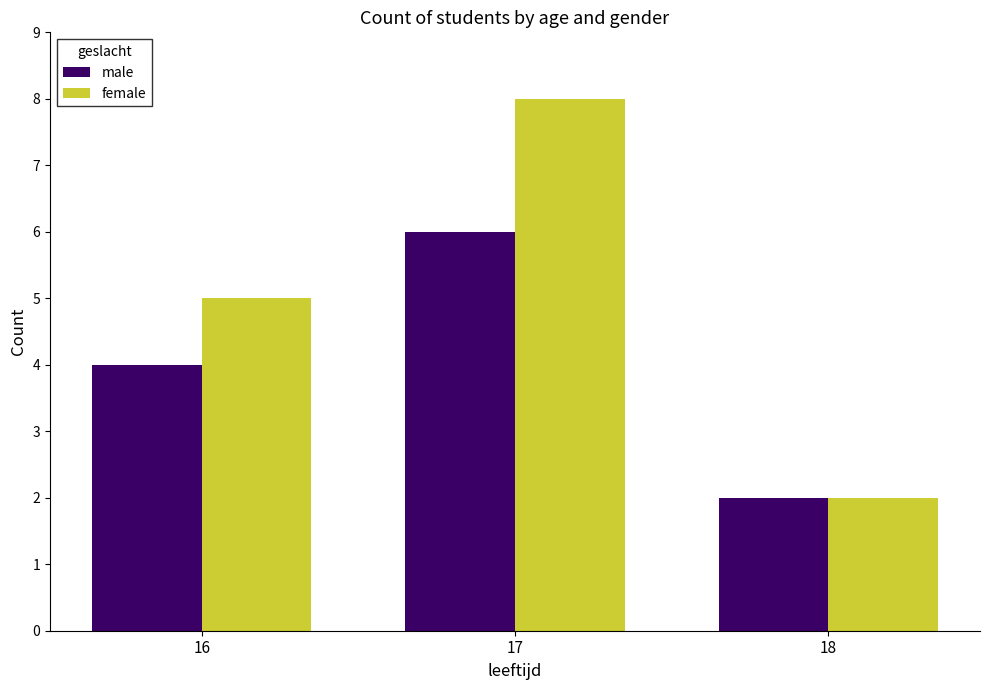

What is the minimum value shown in the chart?

2